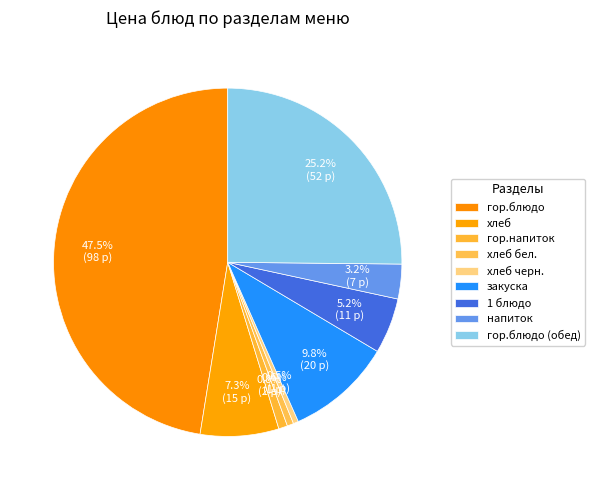

Count the number of slices in the pie.

9